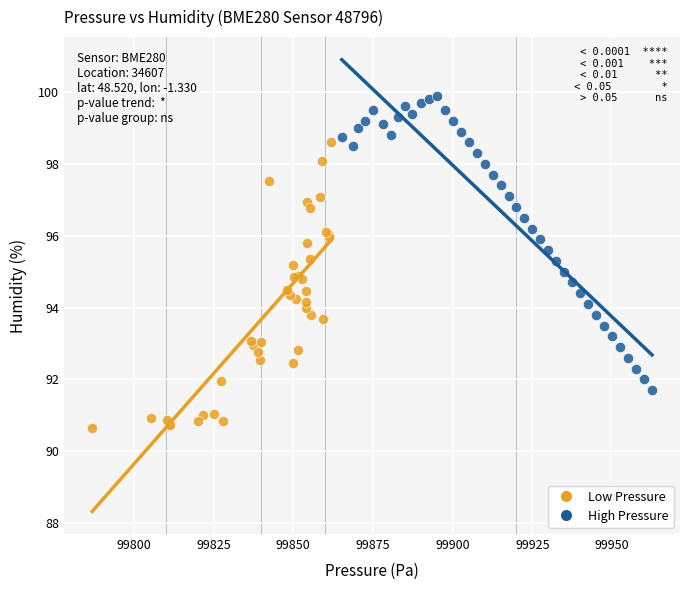

Which series contains the highest Y value?

High Pressure